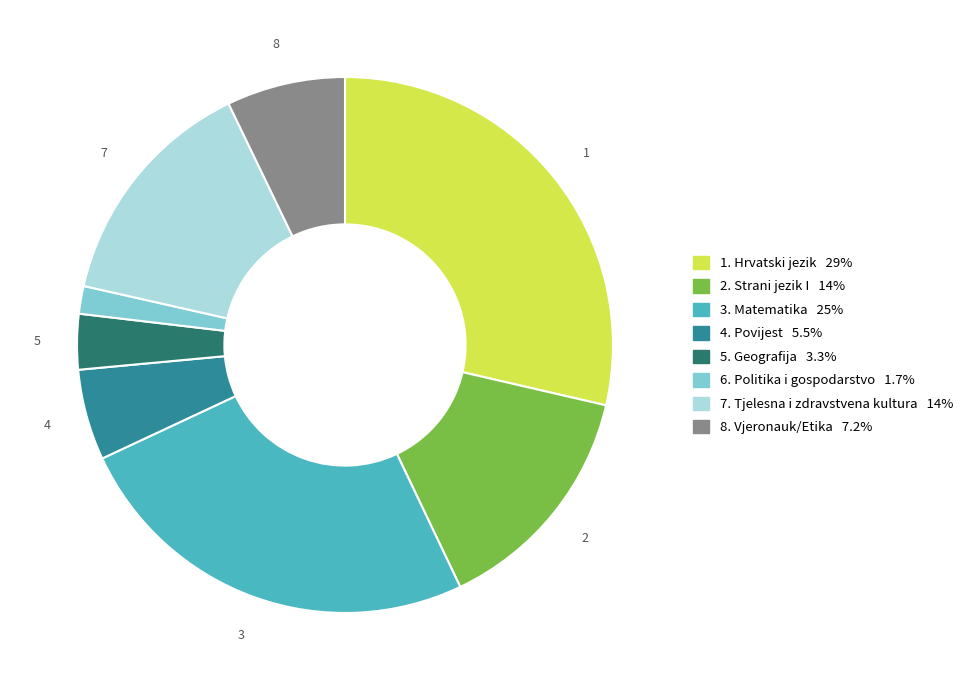

Is there any slice that represents more than half of the pie?

No